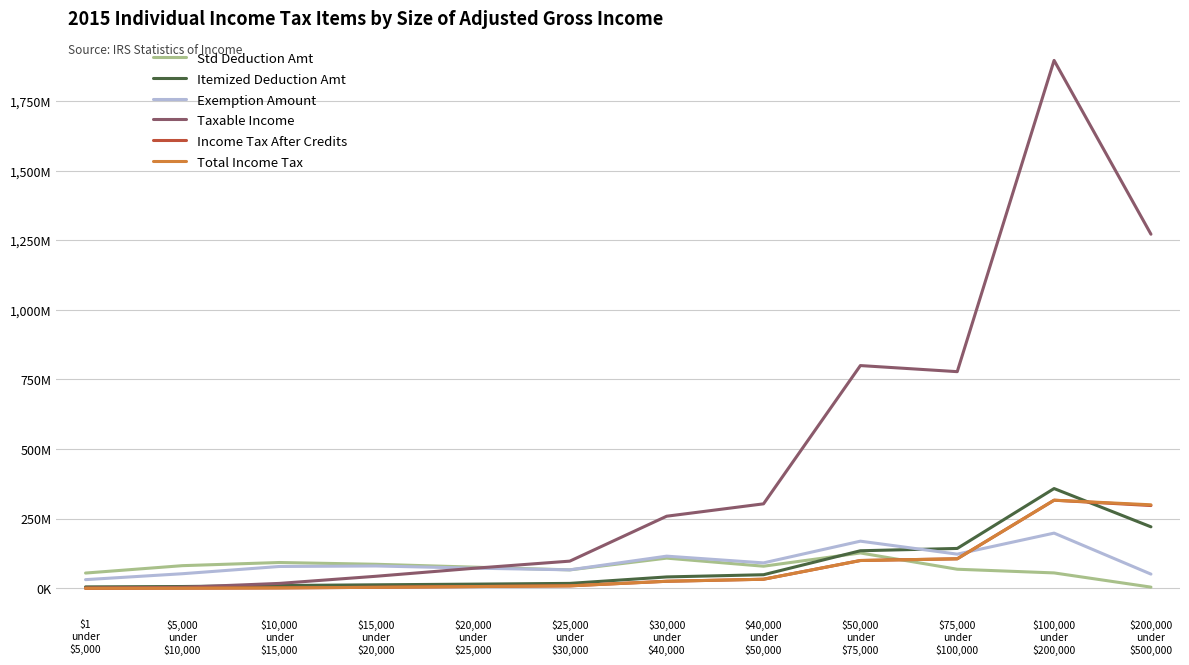

Which series has the largest range (max minus min)?

Taxable Income